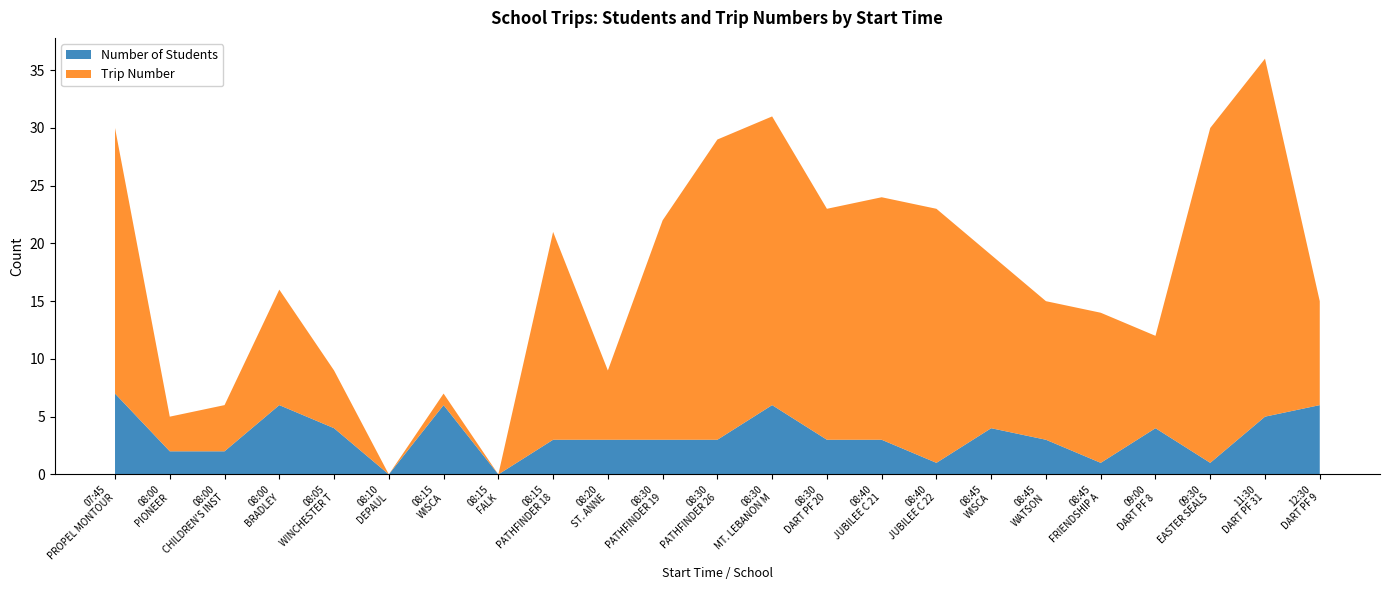

At which category is the sum across all series the highest?

11:30